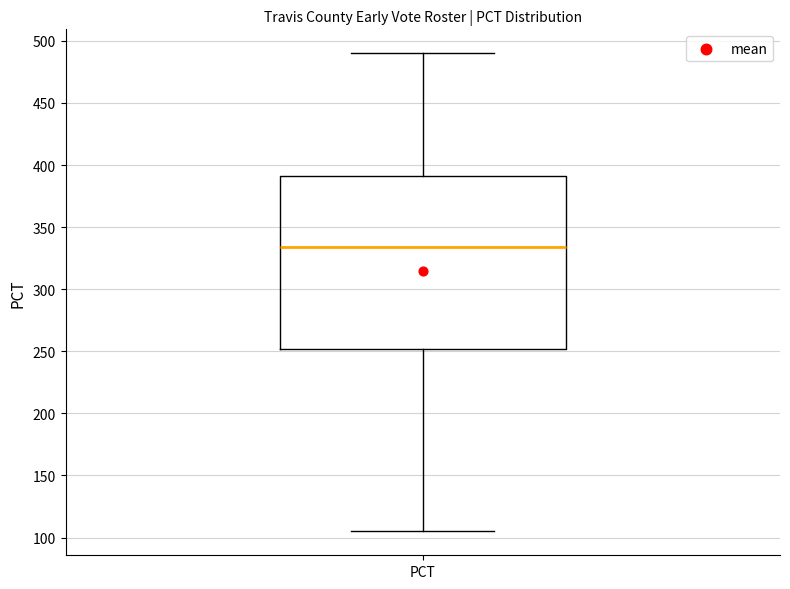

Read this box plot against the y-axis: the position of the median line, the range covered by the box, and the ends of both whiskers. The values are not printed on the chart, so give them approximately, as read against the axis.

median 335, box 250 to 390, whiskers 105 to 490